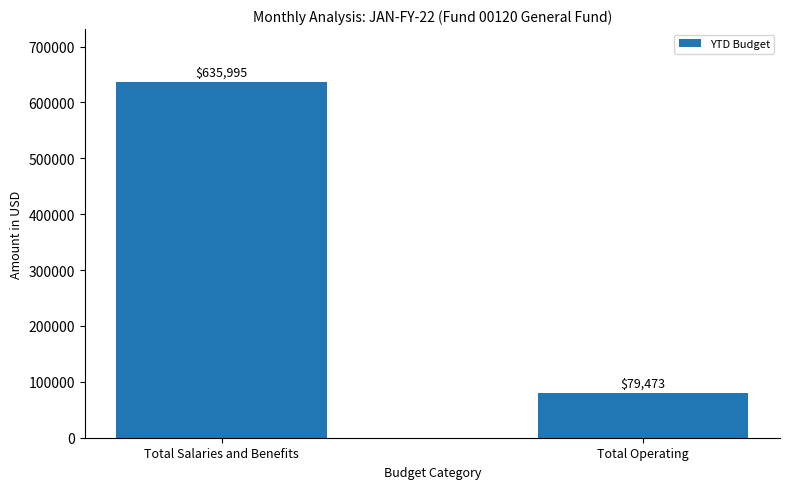

Which label corresponds to the largest value in the chart?

Total Salaries and Benefits